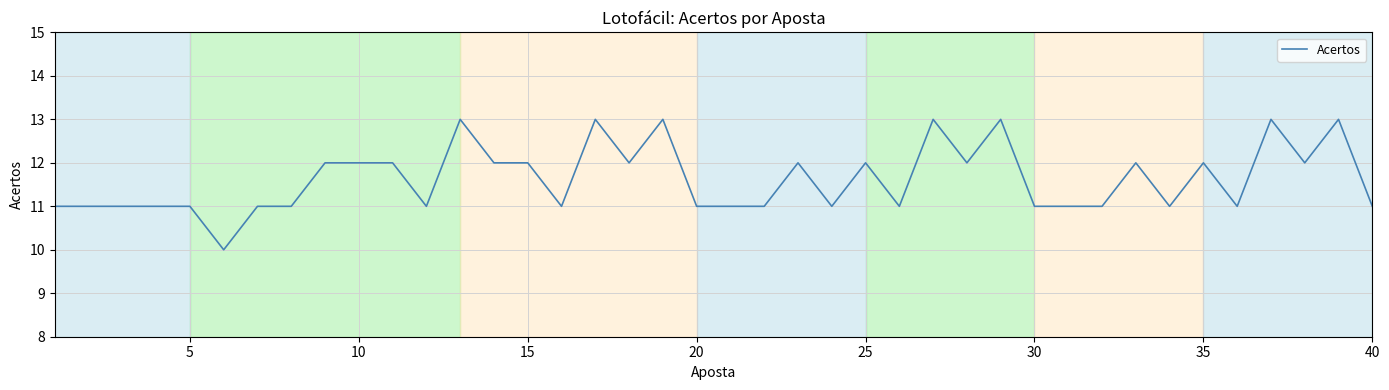

What is the difference between the maximum and minimum values?

3